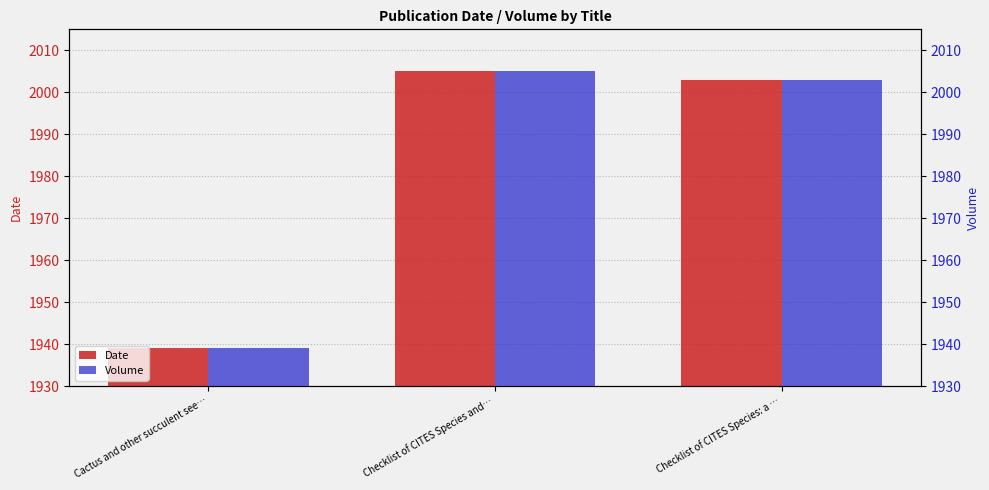

What are all the series names shown in the legend?

Date, Volume